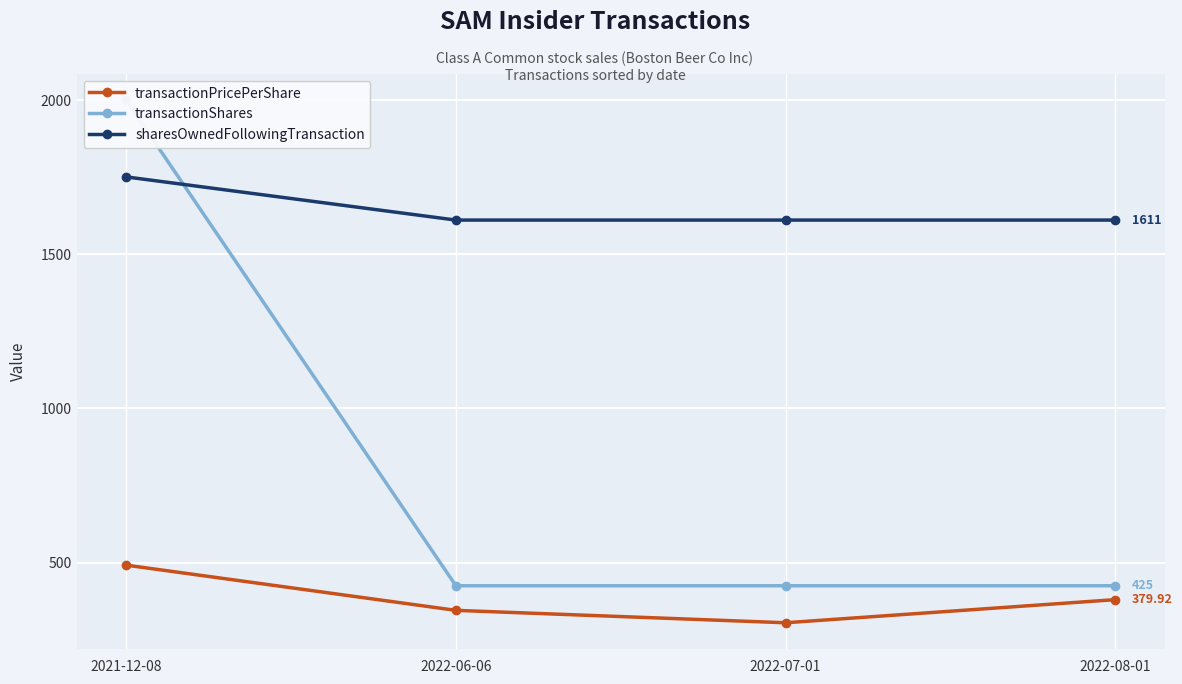

Which series has the widest spread of values?

transactionShares